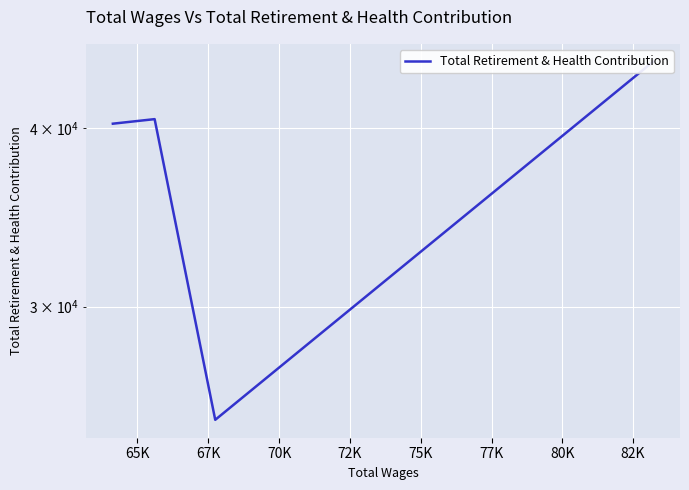

How many data points are above 40609?

1